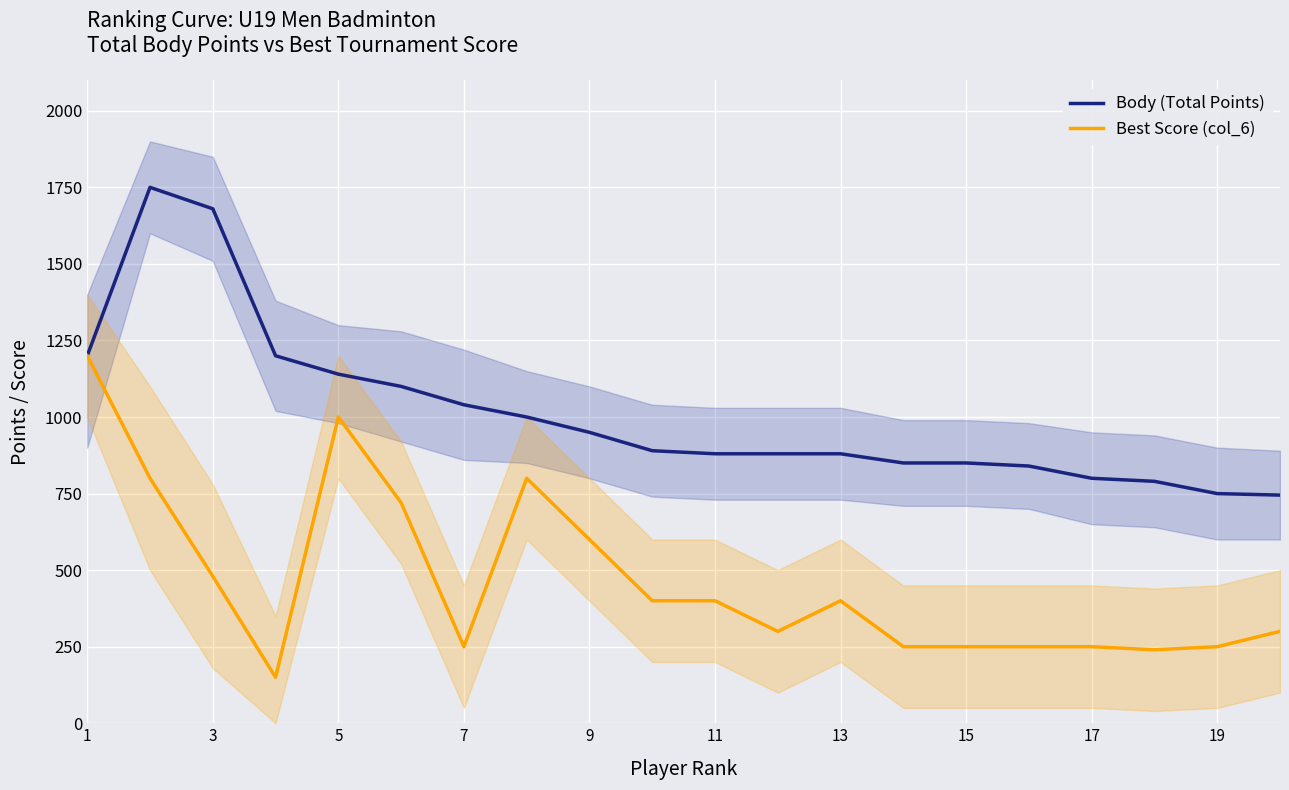

How many interior local peaks does the Body (Total Points) series have?

1